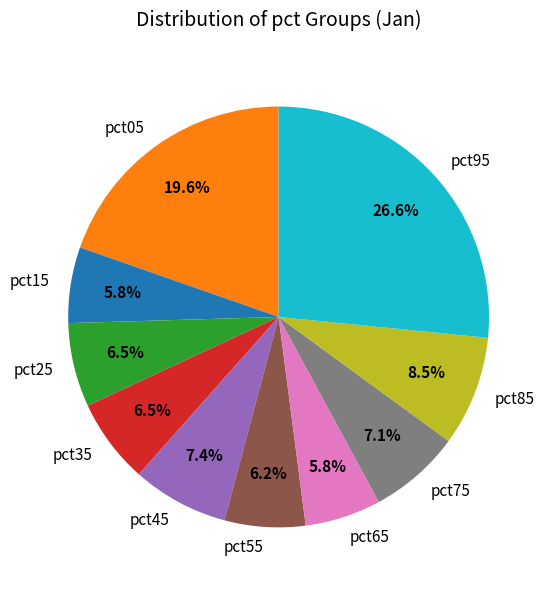

What percentage is the pct95 slice, to the nearest percent?

27%